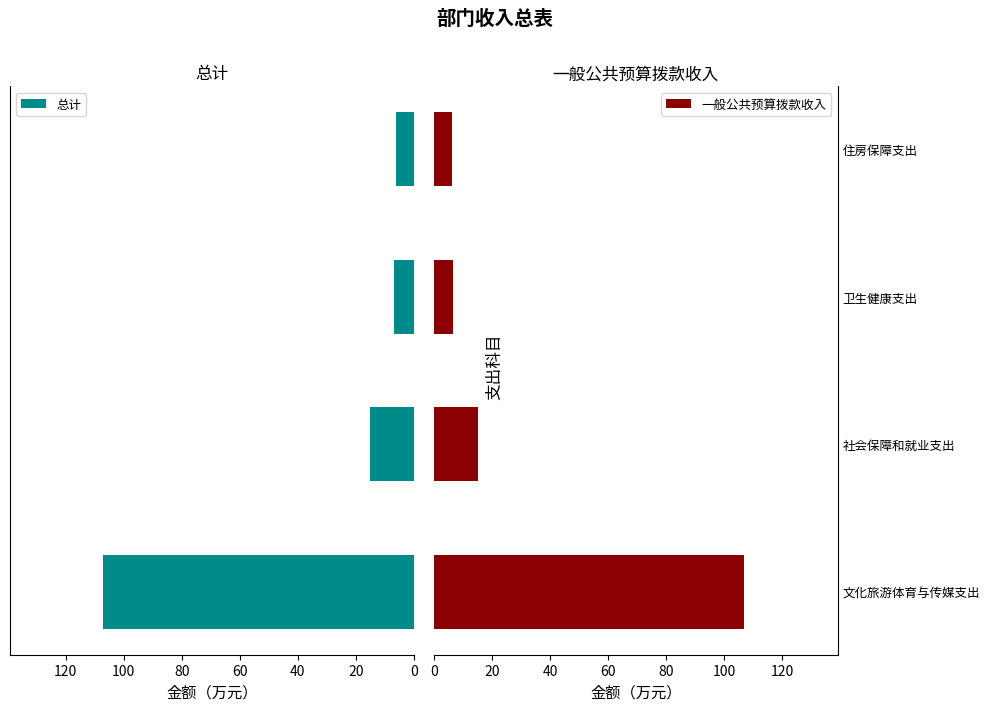

How many data points does each series have?

4